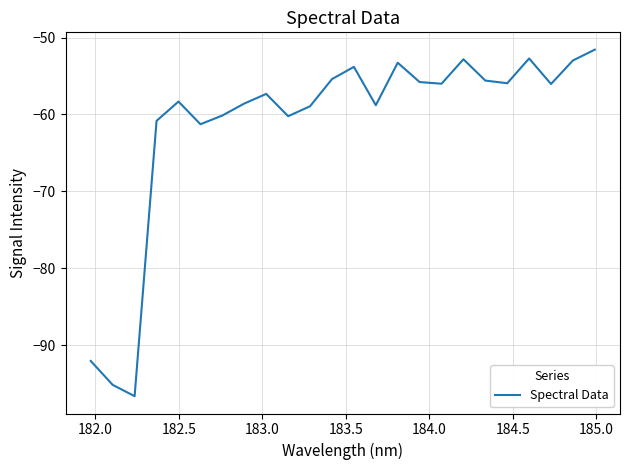

What is the difference between the maximum and minimum values?

45.1